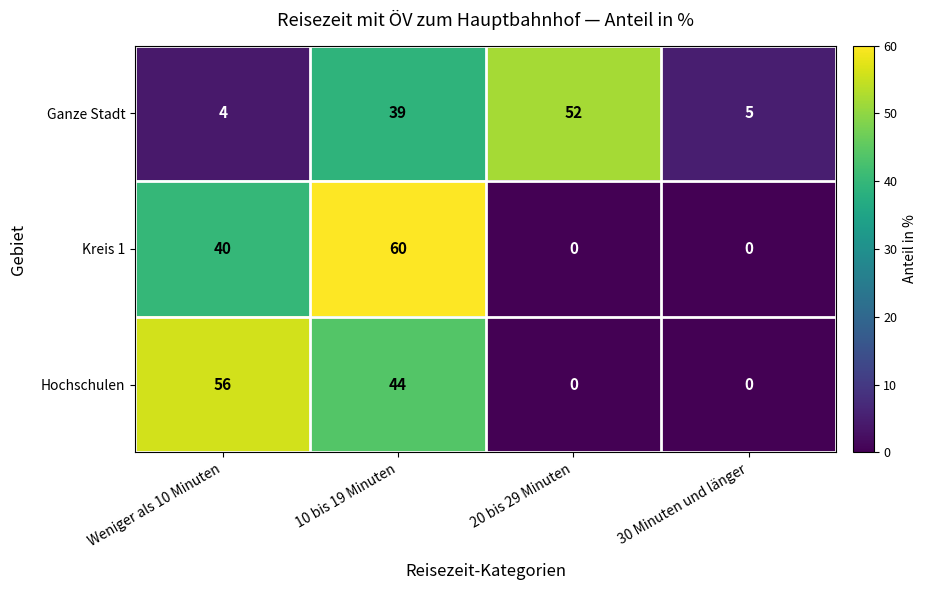

Which series has the widest spread of values?

Kreis 1